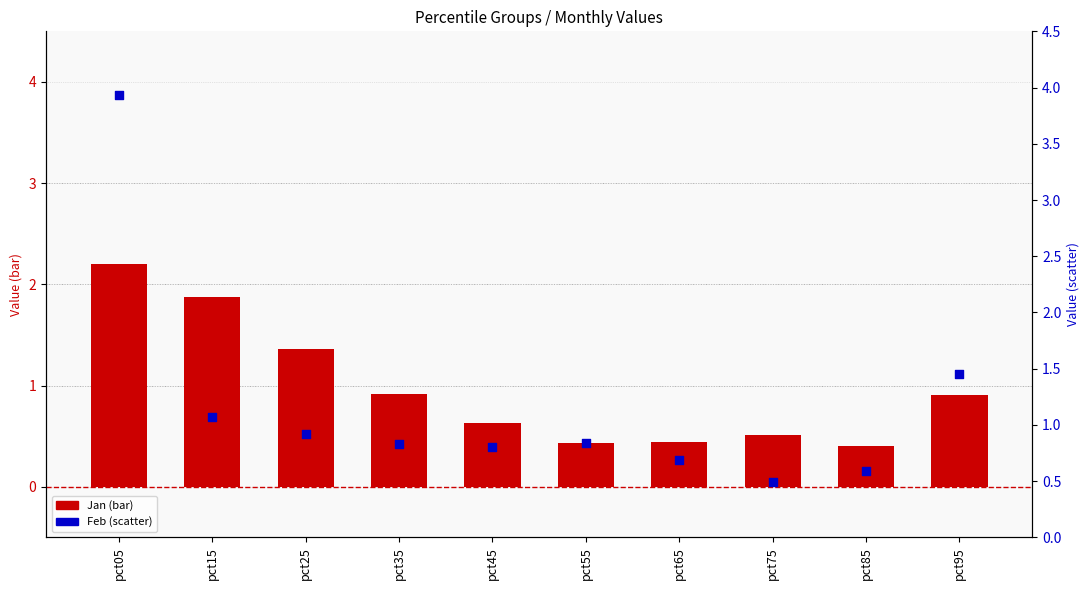

What is the change in value from pct55 to pct95?

+0.6